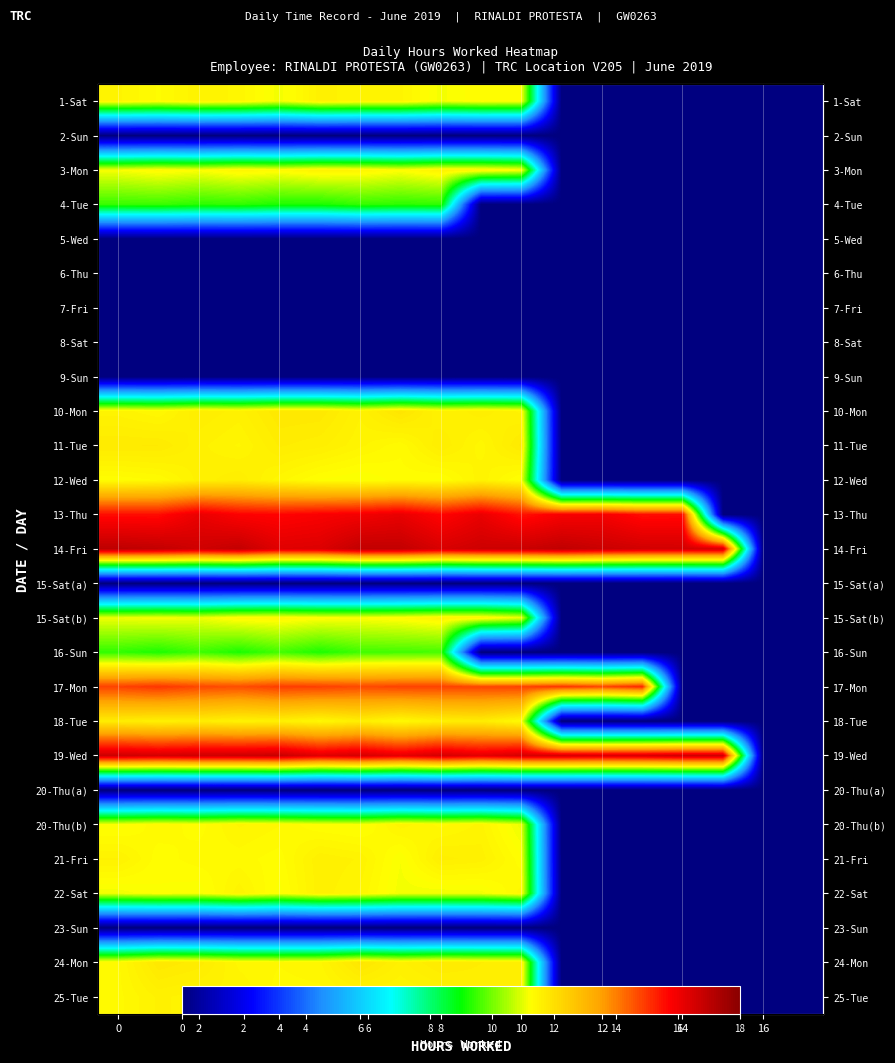

At how many categories does at least one series exceed 13?

16